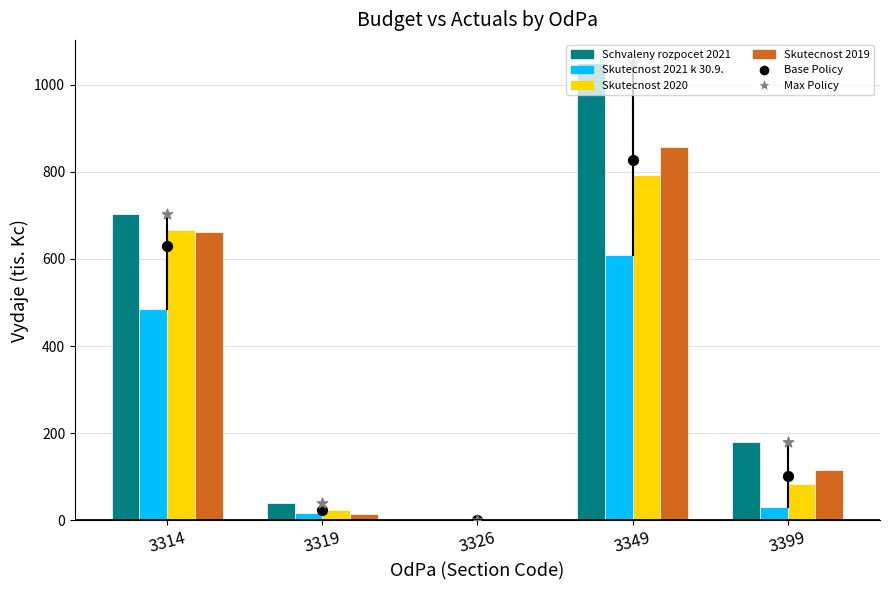

Which series has the widest spread of Y values?

Schvaleny rozpocet 2021